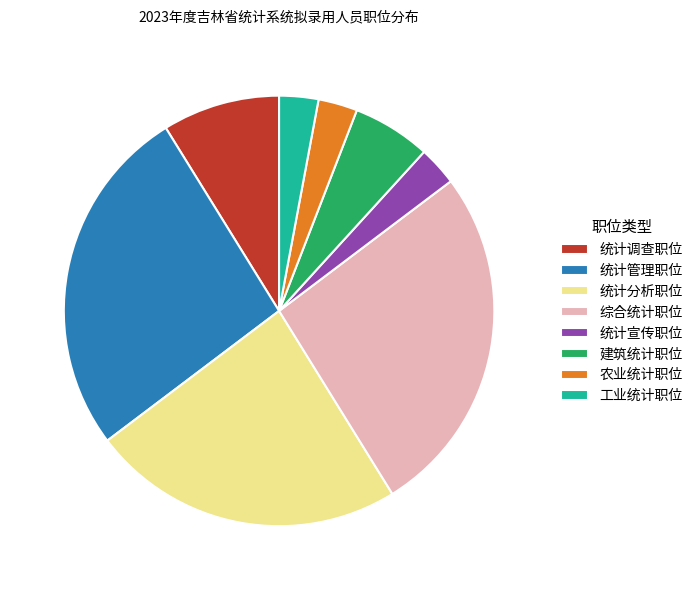

Combined, do 综合统计职位 and 统计宣传职位 account for over 50%?

No